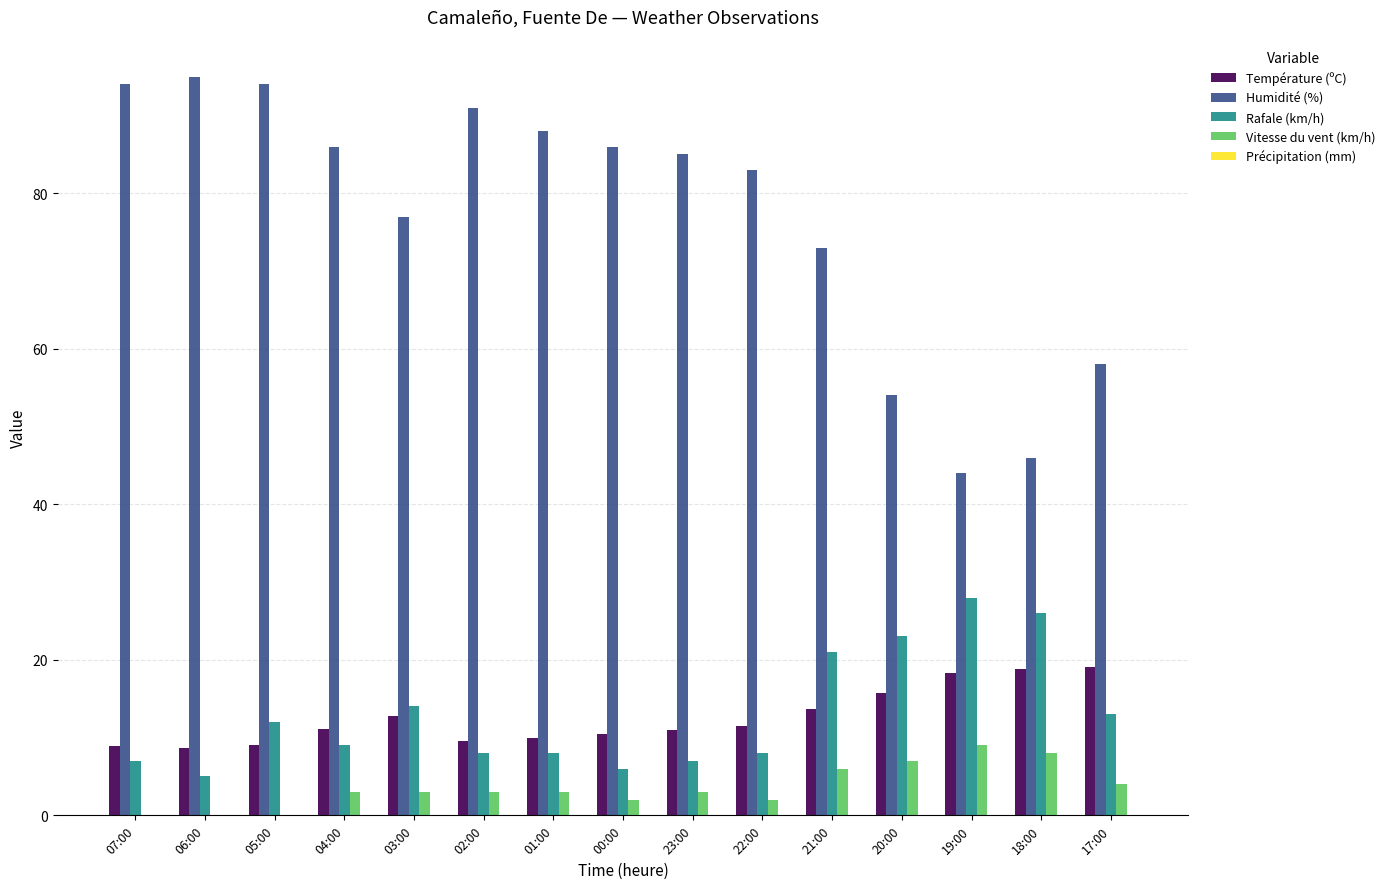

The value of Humidité (%) at 17:00 is 58.0. True or false?

True